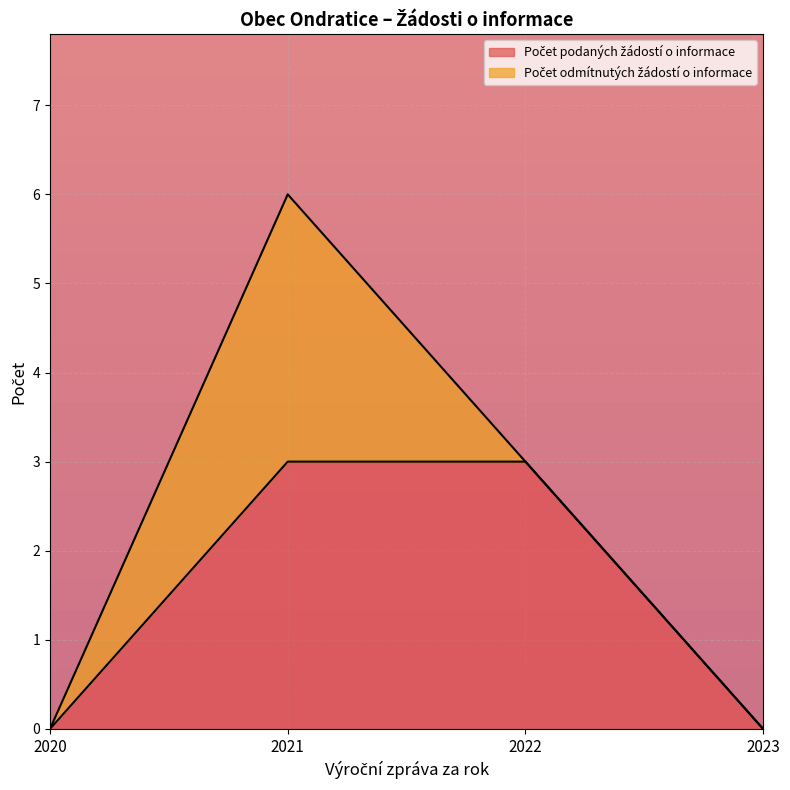

Which has a higher value, 2023 or 2020?

2023